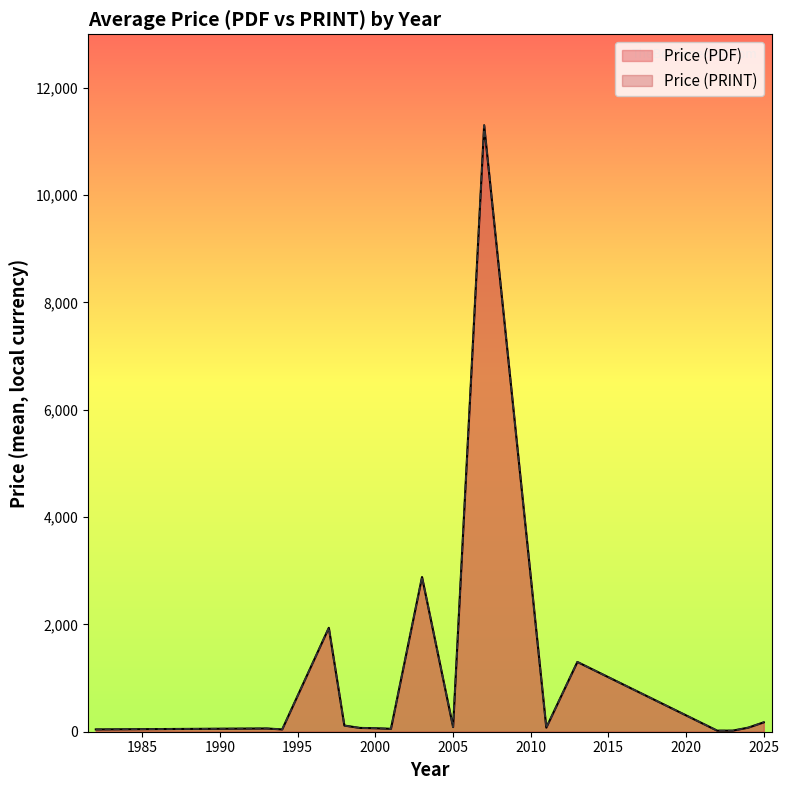

What are all the series names shown in the legend?

Price (PDF), Price (PRINT)